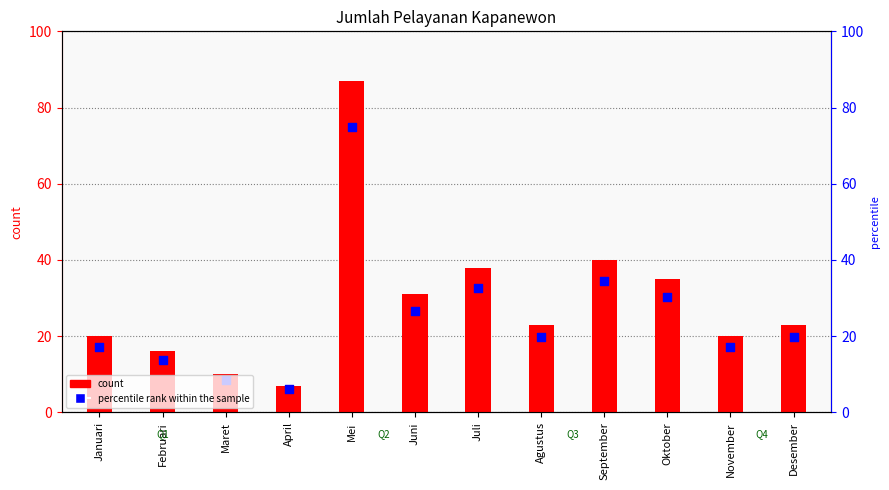

Which series reaches the minimum Y coordinate?

percentile rank within the sample